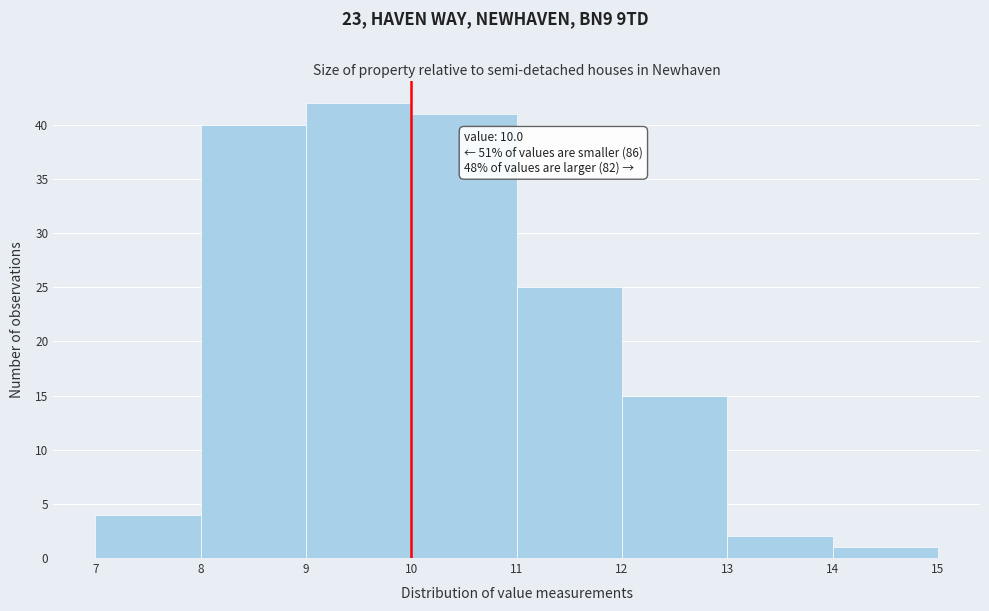

Which range on the x-axis has the tallest bar?

9 to 10